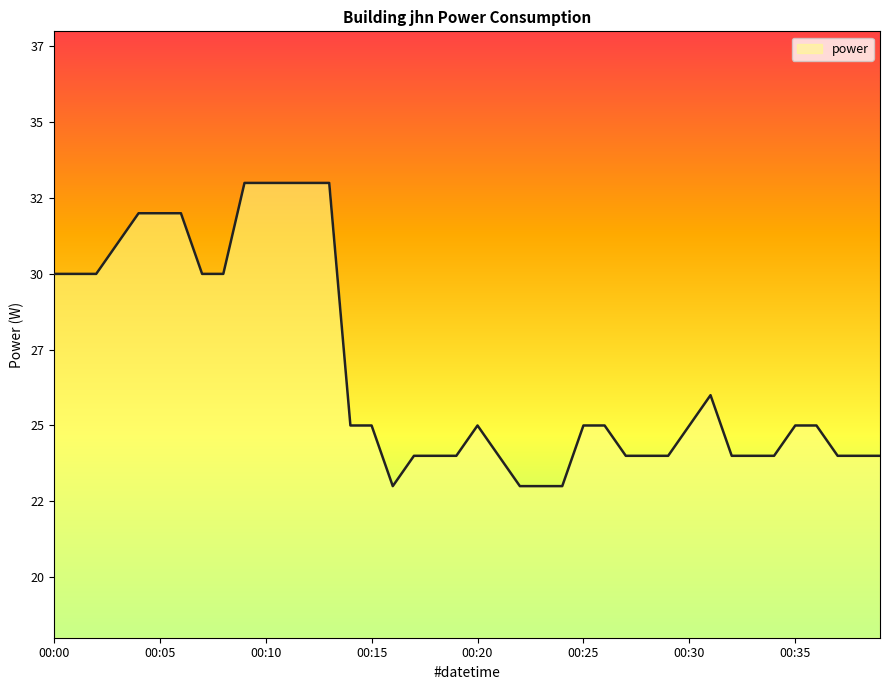

Does the chart display data point markers on the line(s)?

No